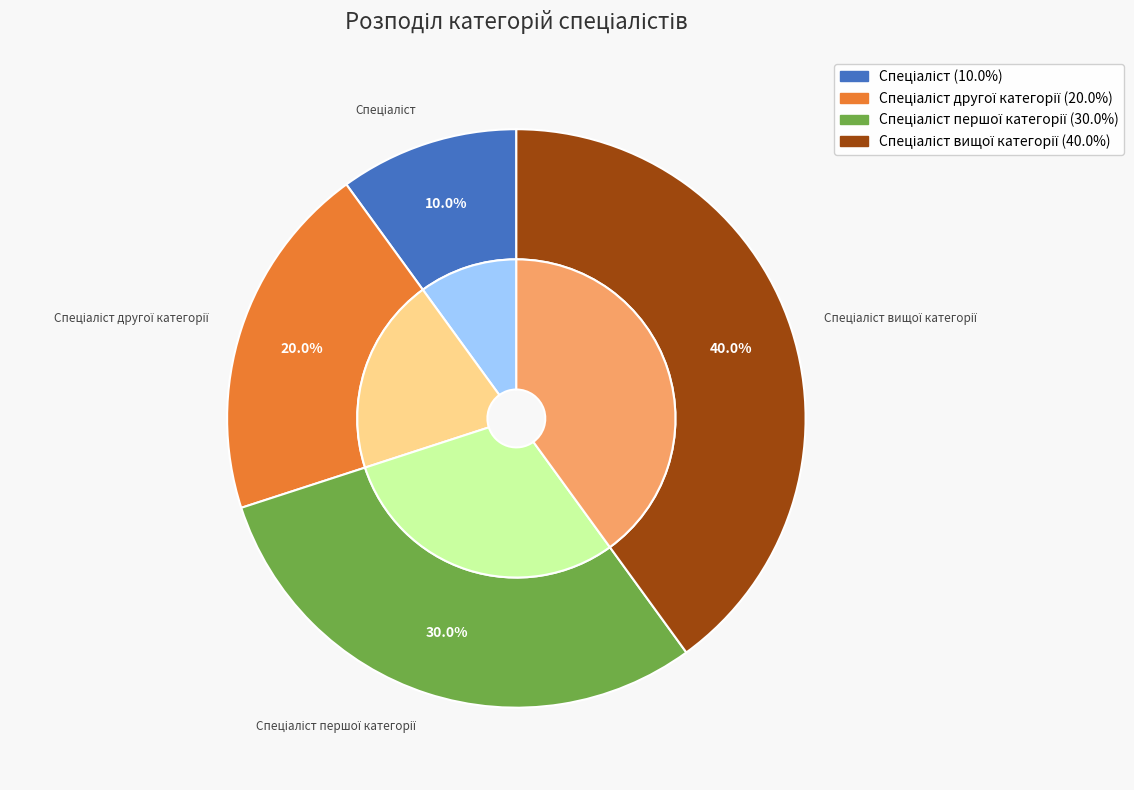

What is the largest slice in the pie chart?

Спеціаліст вищої категорії